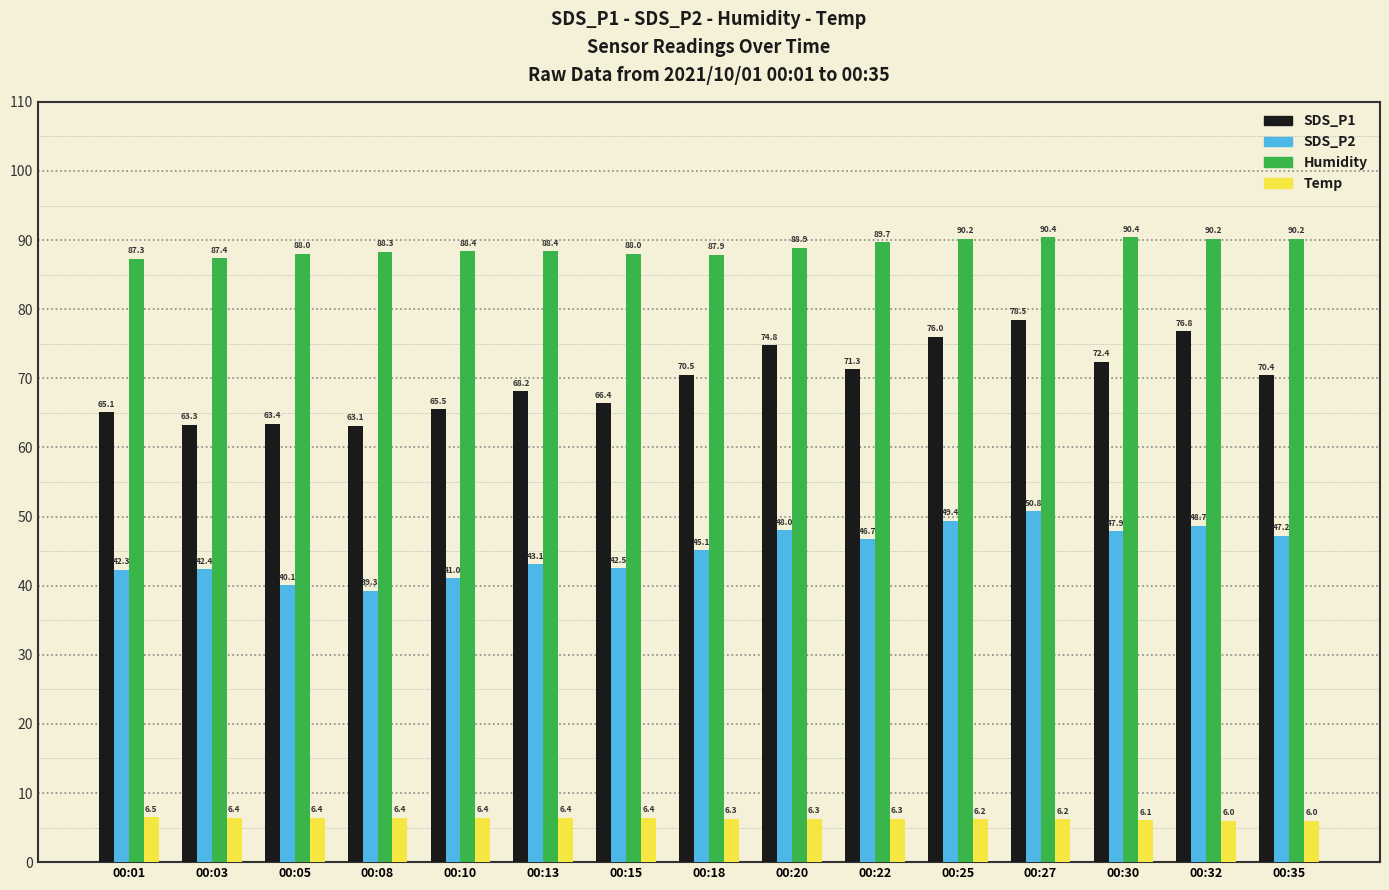

At 00:35, list the series in order from smallest to largest.

Temp, SDS_P2, SDS_P1, Humidity